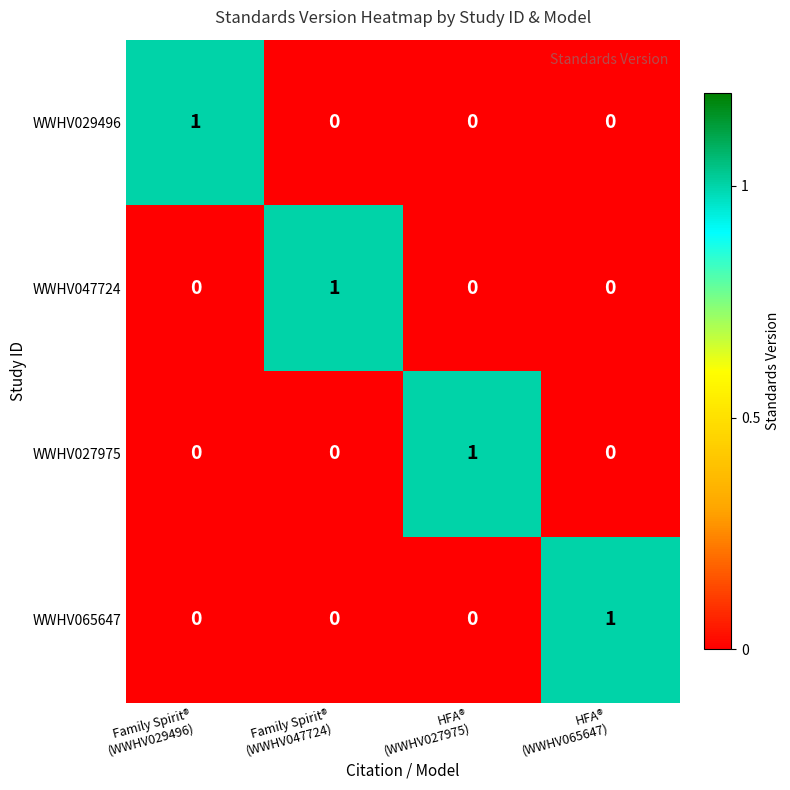

Reading left to right, what are all the values shown in this chart?

WWHV029496: 1	0	0	0
WWHV047724: 0	1	0	0
WWHV027975: 0	0	1	0
WWHV065647: 0	0	0	1